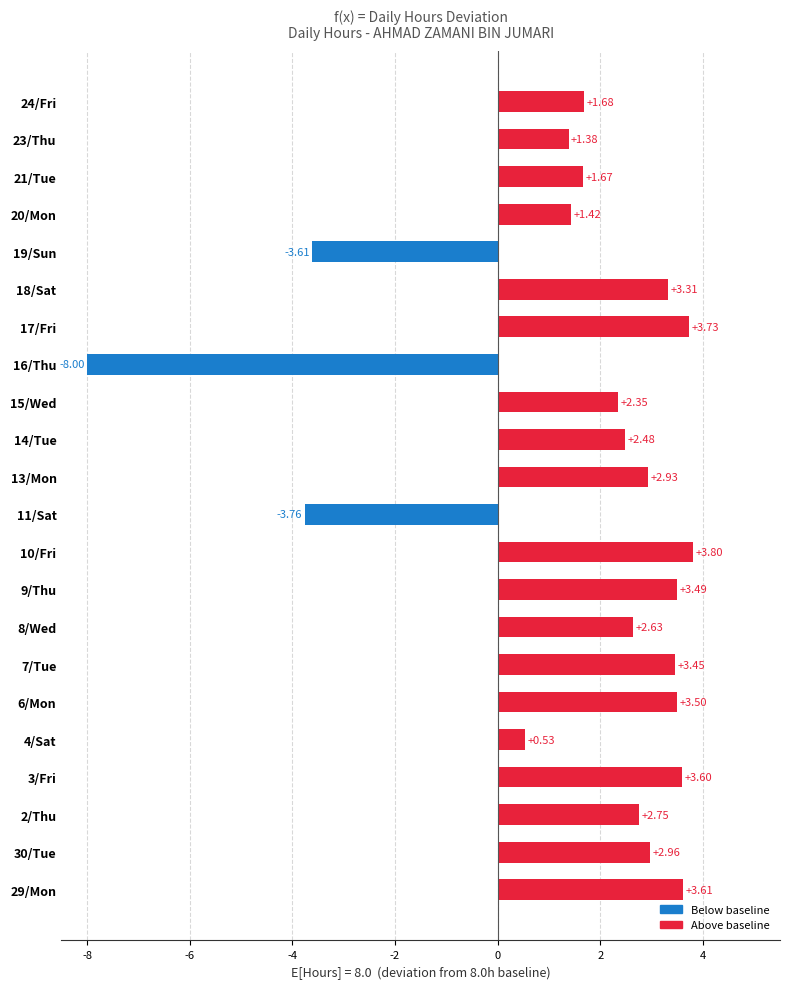

Where is the data nearest to the value -2?

19/Sun